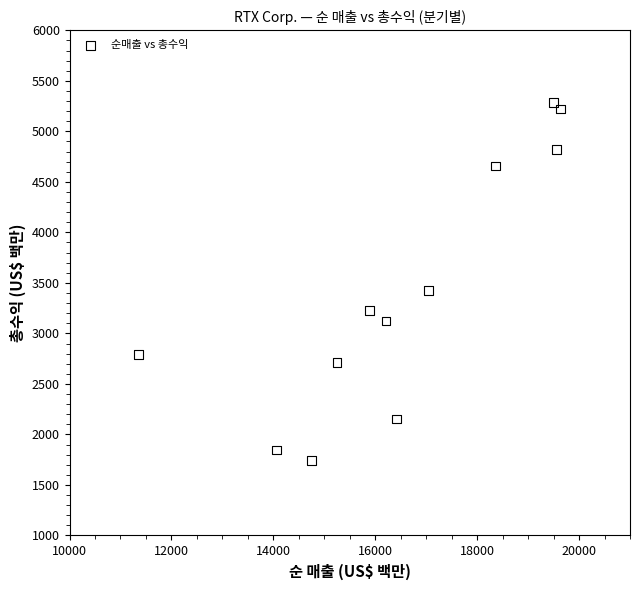

What Y value in the scatter plot is closest to 3514?

3428